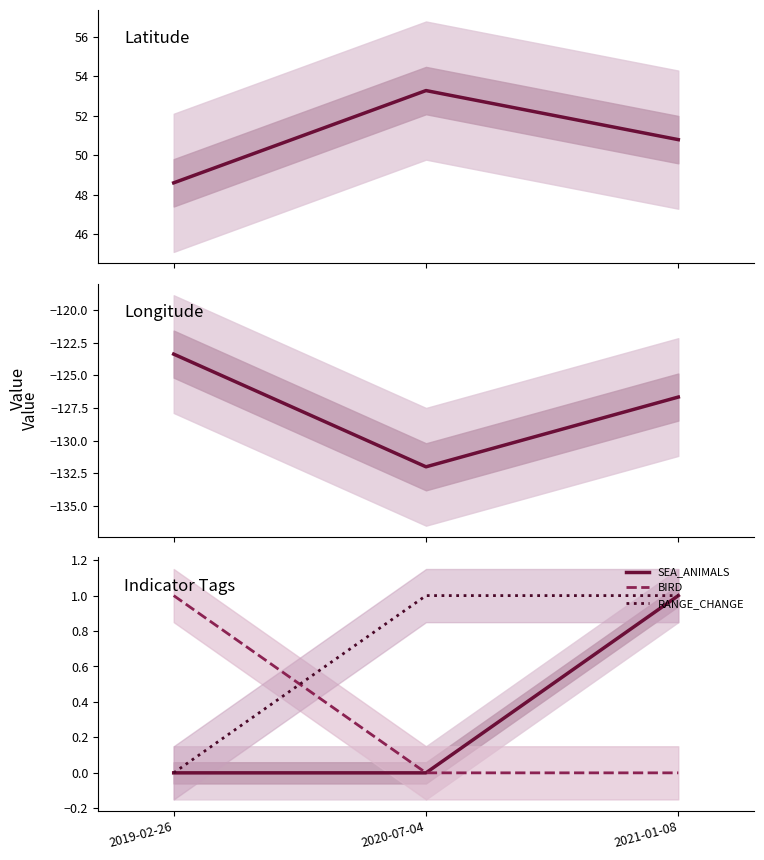

Which series has the widest spread of values?

Longitude